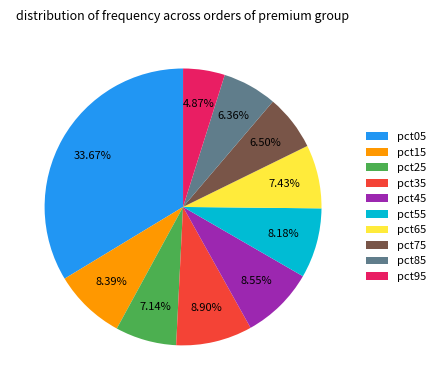

The pct05 slice represents 47% of the pie. True or false?

False